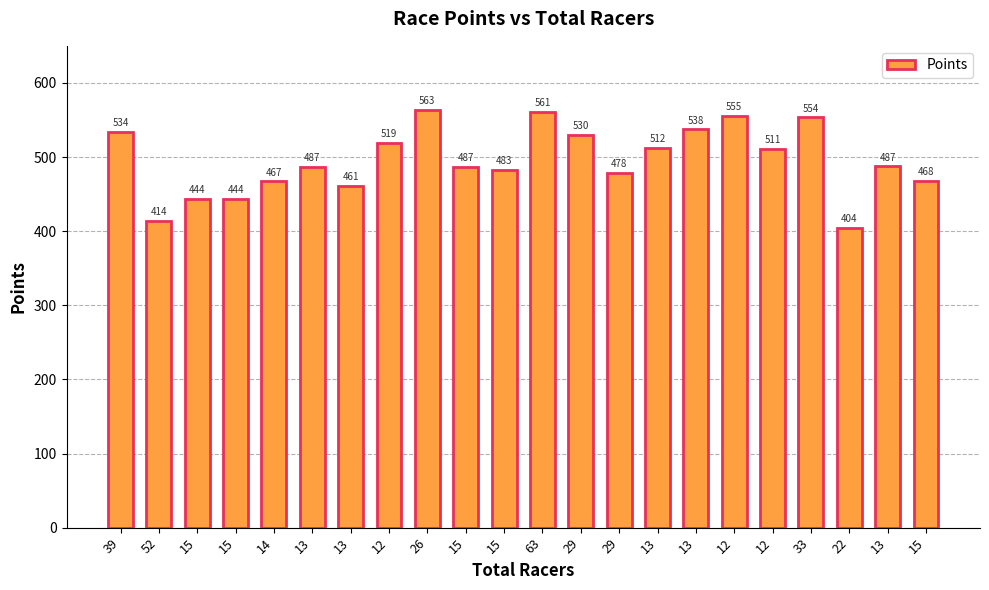

Does the chart contain any negative values?

No